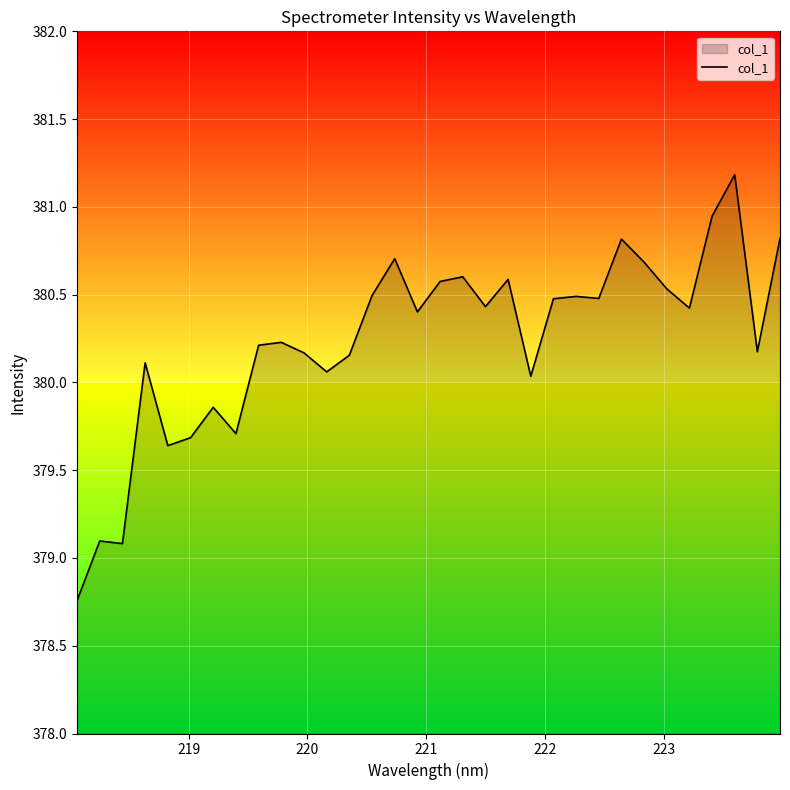

What is the maximum value shown in the chart?

381.2